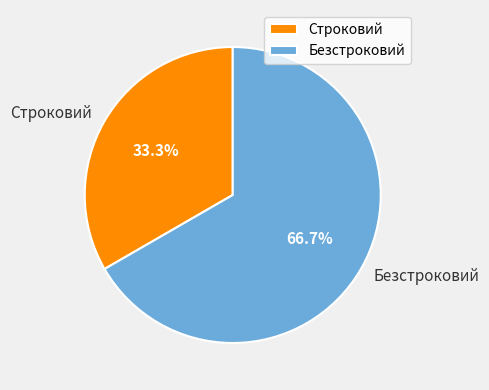

How many slices are in this pie chart?

2